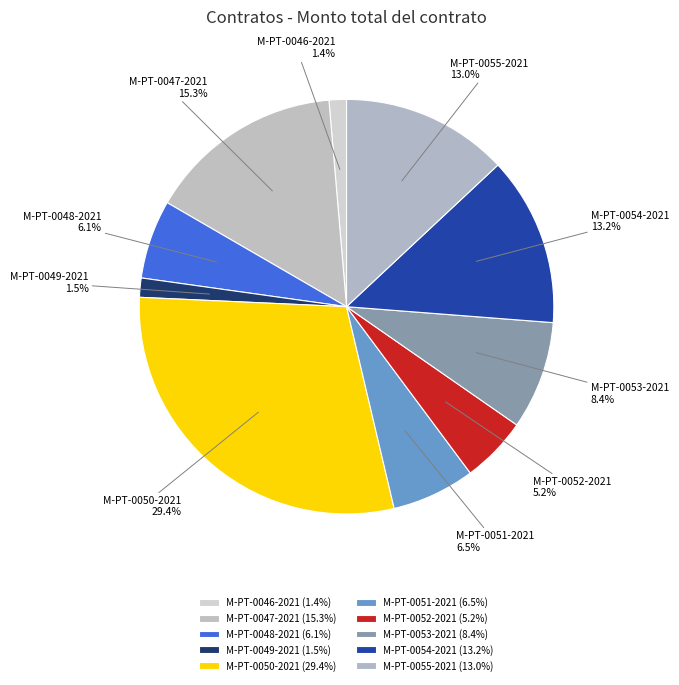

Is M-PT-0050-2021 the majority of the pie?

No